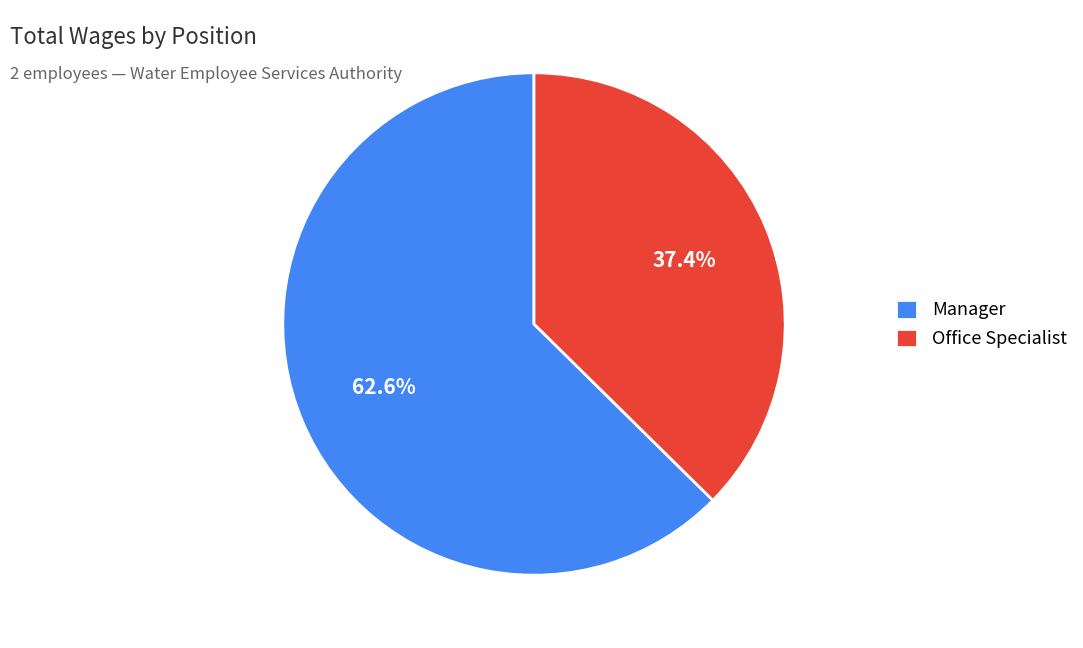

What is the smallest slice in the pie chart?

Office Specialist